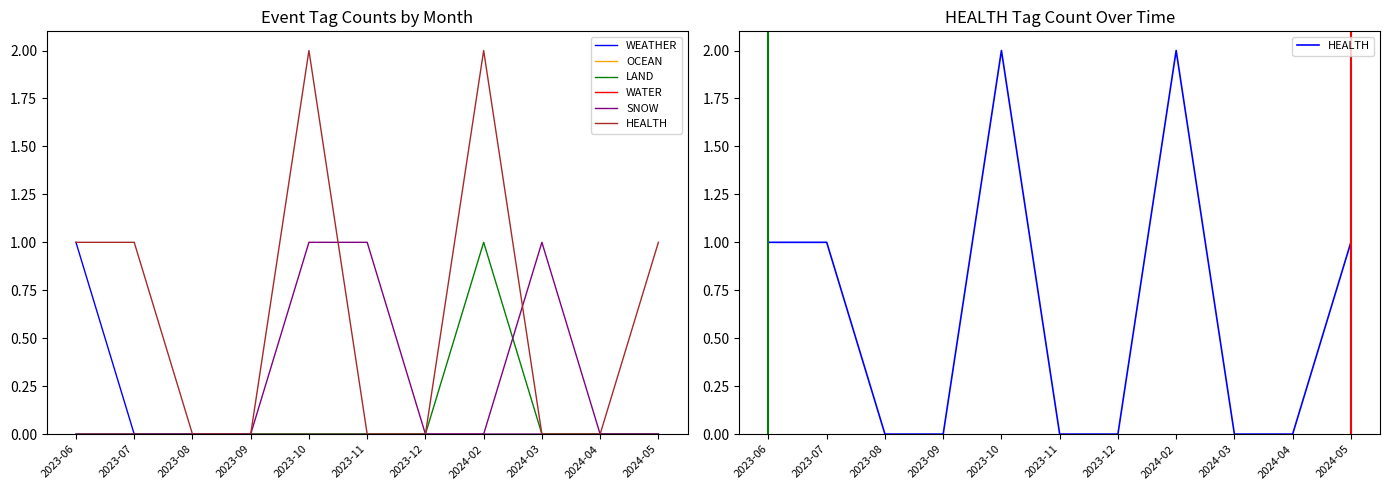

What are all the series names shown in the legend?

WEATHER, OCEAN, LAND, WATER, SNOW, HEALTH